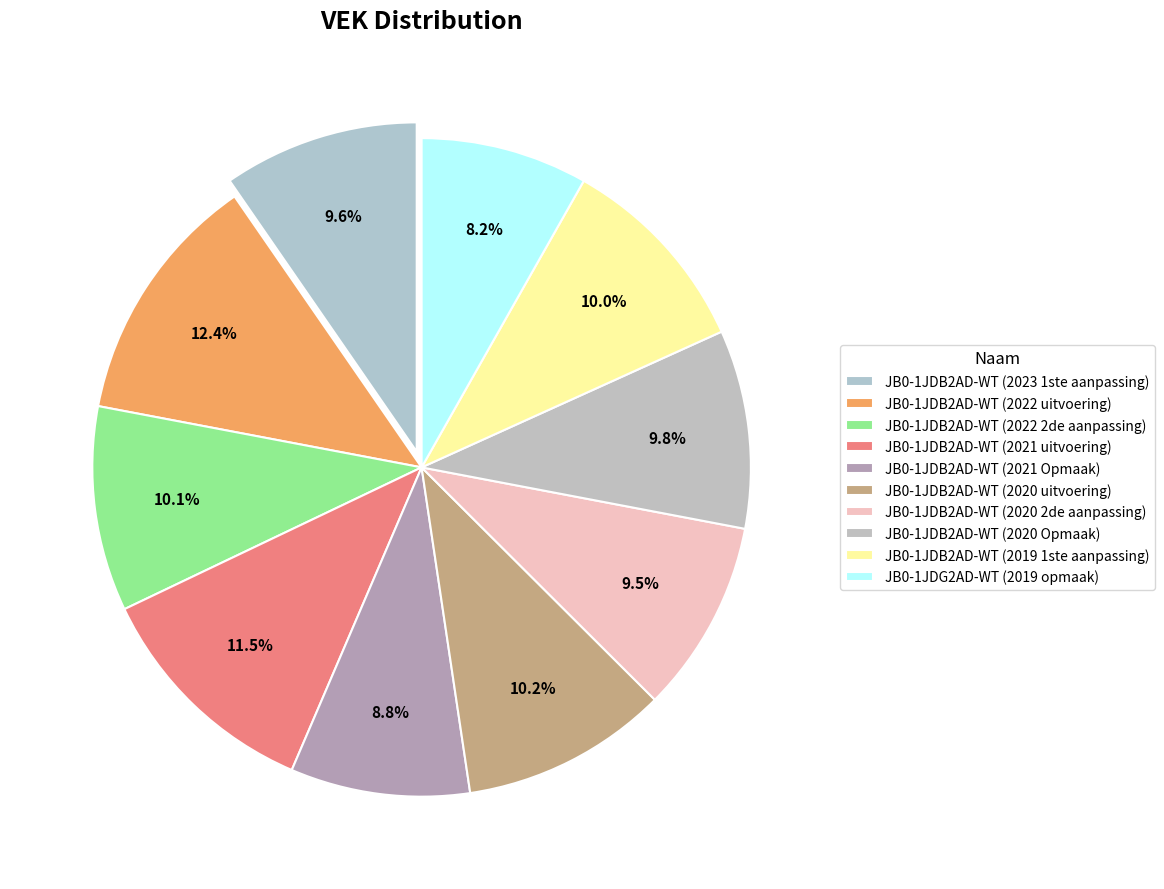

Count the number of slices in the pie.

10